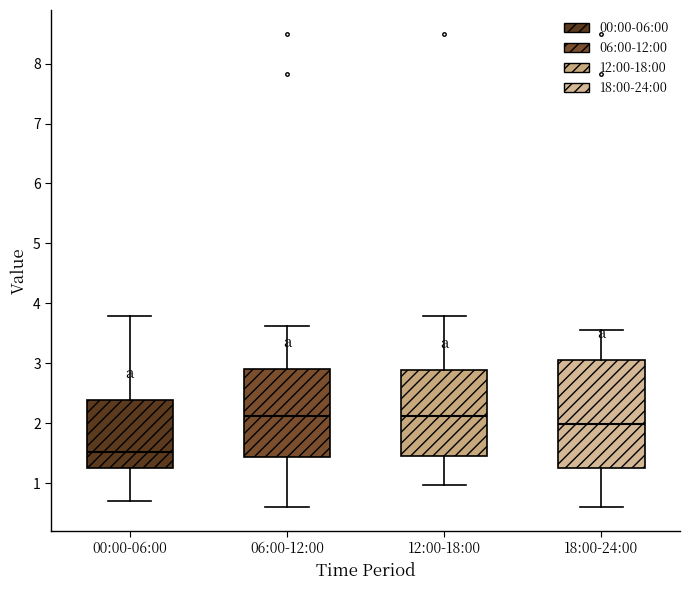

Reading left to right, transcribe this box plot: for each box, give where its median line is, the range the box spans, and where its two whiskers end, as read against the y-axis. The values are not printed on the chart, so give them approximately, as read against the axis.

00:00-06:00: median 1.5, box 1.2 to 2.4, whiskers 0.7 to 3.8
06:00-12:00: median 2.1, box 1.4 to 2.9, whiskers 0.6 to 3.6
12:00-18:00: median 2.1, box 1.4 to 2.9, whiskers 1.0 to 3.8
18:00-24:00: median 2.0, box 1.2 to 3.1, whiskers 0.6 to 3.6